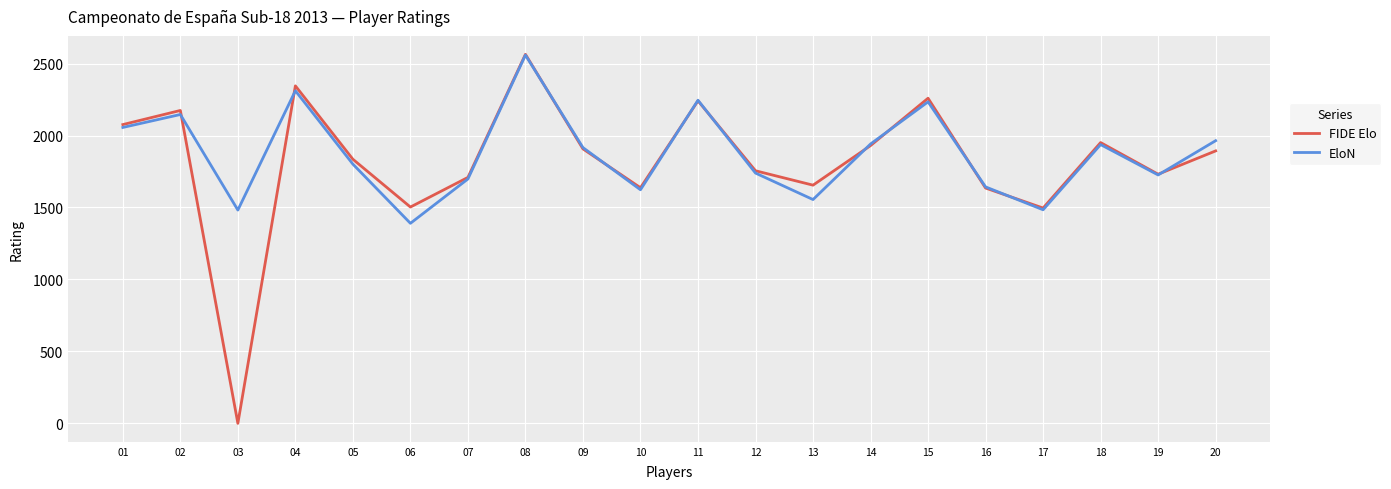

Which series changed the most between 08 and 16?

FIDE Elo